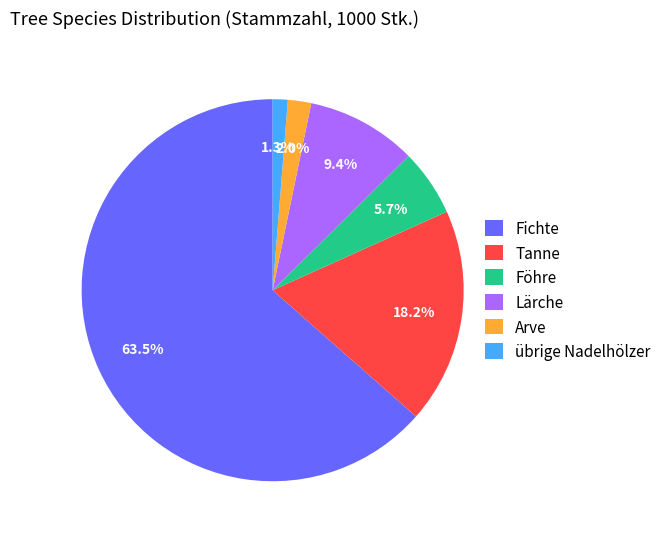

Do Lärche and Arve together represent more than half of the pie?

No